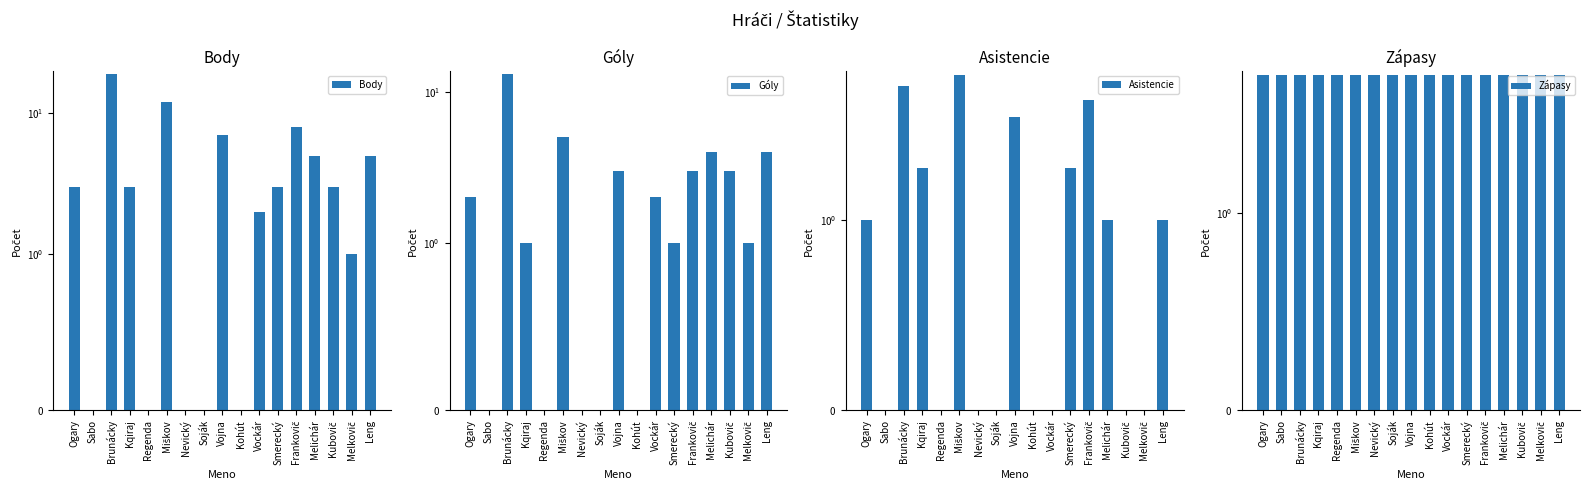

List the labels in order of Asistencie value, largest first.

Miškov, Brunácky, Frankovič, Vojna, Kqiraj, Smerecký, Ogary, Melichár, Leng, Sabo, Regenda, Nevický, Soják, Kohút, Vockár, Kubovič, Melkovič